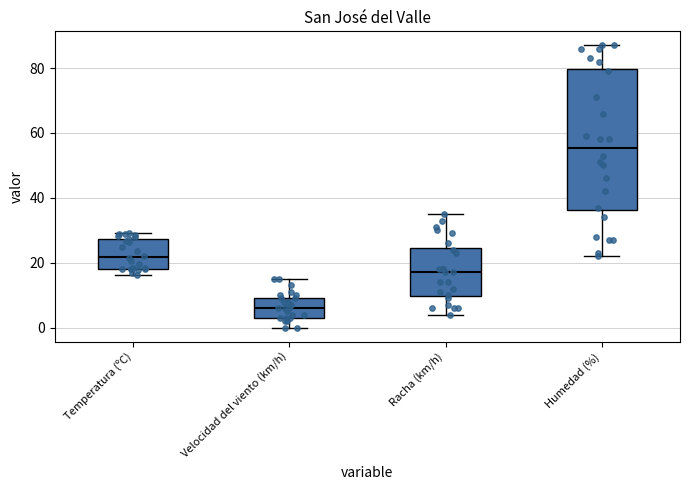

Which box is the tallest, from its lower edge to its upper edge?

Humedad (%)